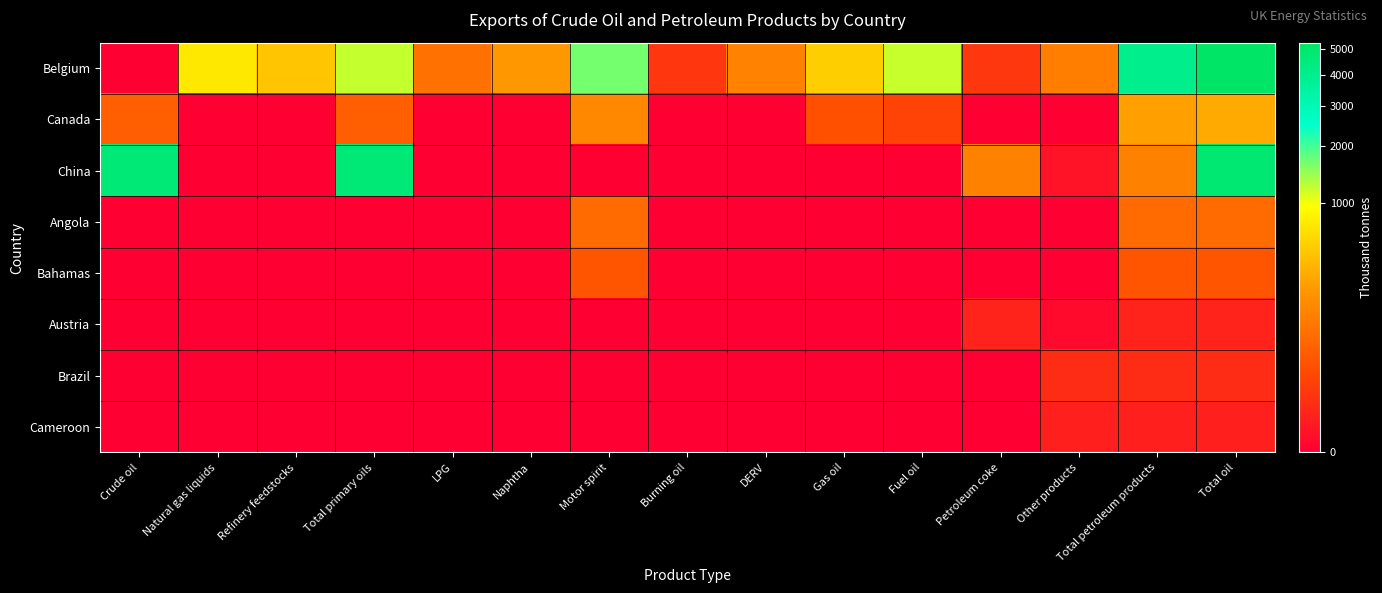

Reading left to right, transcribe all the data shown in this chart.

Belgium: Crude oil=0.0	Natural gas liquids=738.8	Refinery feedstocks=479.1	Total primary oils=1217.9	LPG=90.1	Naphtha=242.1	Motor spirit=1657.1	Burning oil=8.1	DERV=152.4	Gas oil=541.7	Fuel oil=1209.8	Petroleum coke=8.7	Other products=131.2	Total petroleum products=4041.2	Total oil=5259.1
Canada: Crude oil=52.8	Natural gas liquids=0.0	Refinery feedstocks=0.0	Total primary oils=52.8	LPG=0.0	Naphtha=0.0	Motor spirit=168.3	Burning oil=0.0	DERV=0.0	Gas oil=30.3	Fuel oil=16.3	Petroleum coke=0.0	Other products=0.0	Total petroleum products=276.3	Total oil=329.1
China: Crude oil=4678.4	Natural gas liquids=0.0	Refinery feedstocks=0.0	Total primary oils=4678.4	LPG=0.0	Naphtha=0.0	Motor spirit=0.0	Burning oil=0.0	DERV=0.0	Gas oil=0.0	Fuel oil=0.0	Petroleum coke=143.7	Other products=0.3	Total petroleum products=144.0	Total oil=4822.4
Angola: Crude oil=0.0	Natural gas liquids=0.0	Refinery feedstocks=0.0	Total primary oils=0.0	LPG=0.0	Naphtha=0.0	Motor spirit=78.4	Burning oil=0.0	DERV=0.0	Gas oil=0.0	Fuel oil=0.0	Petroleum coke=0.0	Other products=0.0	Total petroleum products=78.4	Total oil=78.4
Bahamas: Crude oil=0.0	Natural gas liquids=0.0	Refinery feedstocks=0.0	Total primary oils=0.0	LPG=0.0	Naphtha=0.0	Motor spirit=34.8	Burning oil=0.0	DERV=0.0	Gas oil=0.0	Fuel oil=0.0	Petroleum coke=0.0	Other products=0.0	Total petroleum products=34.8	Total oil=34.8
Austria: Crude oil=0.0	Natural gas liquids=0.0	Refinery feedstocks=0.0	Total primary oils=0.0	LPG=0.0	Naphtha=0.0	Motor spirit=0.0	Burning oil=0.0	DERV=0.0	Gas oil=0.0	Fuel oil=0.0	Petroleum coke=2.0	Other products=0.0	Total petroleum products=2.0	Total oil=2.0
Brazil: Crude oil=0.0	Natural gas liquids=0.0	Refinery feedstocks=0.0	Total primary oils=0.0	LPG=0.0	Naphtha=0.0	Motor spirit=0.0	Burning oil=0.0	DERV=0.0	Gas oil=0.0	Fuel oil=0.0	Petroleum coke=0.0	Other products=4.0	Total petroleum products=4.0	Total oil=4.0
Cameroon: Crude oil=0.0	Natural gas liquids=0.0	Refinery feedstocks=0.0	Total primary oils=0.0	LPG=0.0	Naphtha=0.0	Motor spirit=0.0	Burning oil=0.0	DERV=0.0	Gas oil=0.0	Fuel oil=0.0	Petroleum coke=0.0	Other products=1.5	Total petroleum products=1.5	Total oil=1.5